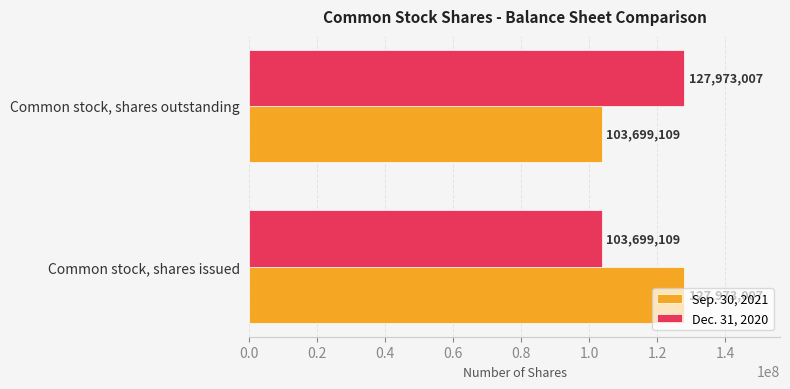

What is the maximum value shown in the chart?

127973007